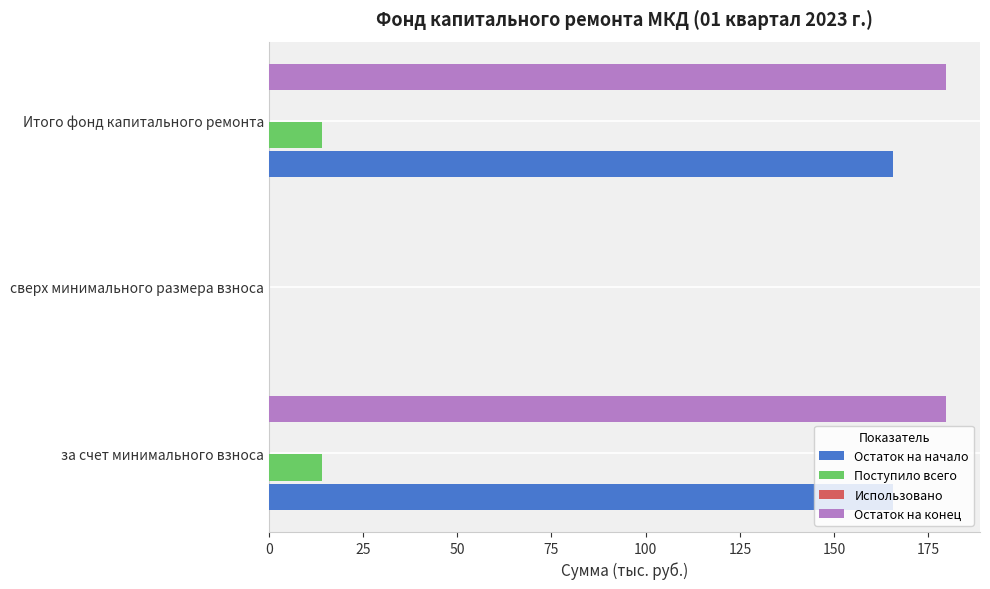

What is the sum of the Поступило всего values at за счет минимального взноса and сверх минимального размера взноса?

14.1